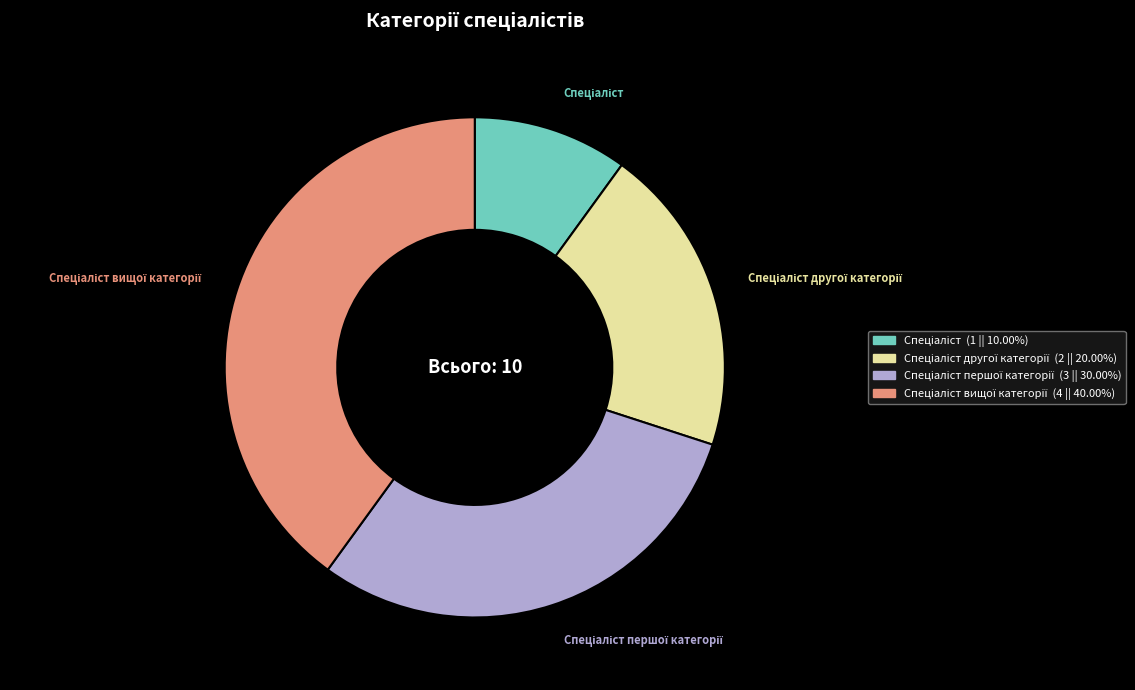

Does any single category account for the majority?

No